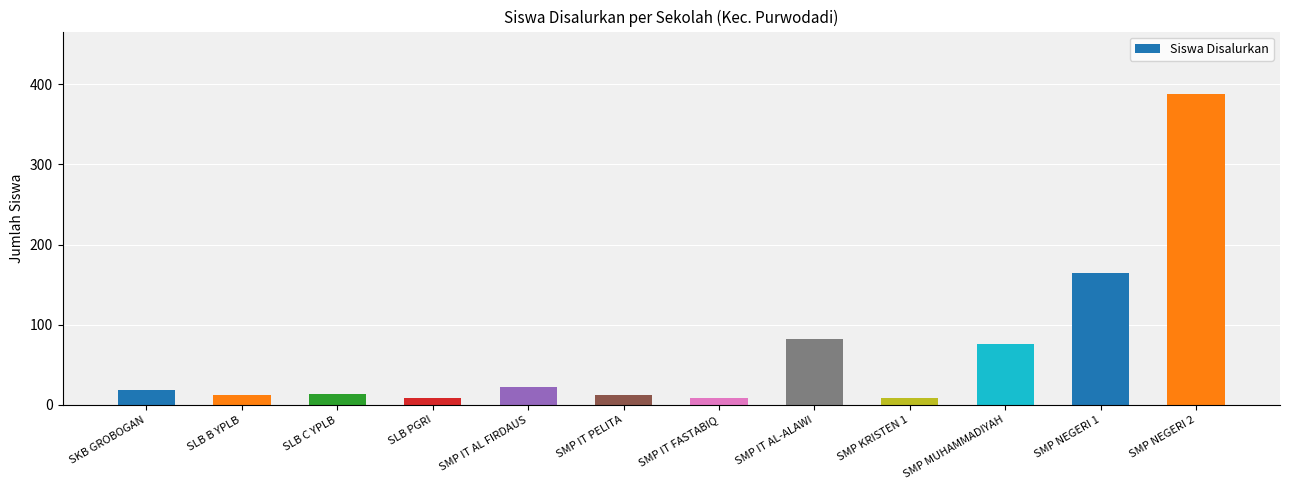

Which category has the highest value across all series?

SMP NEGERI 2